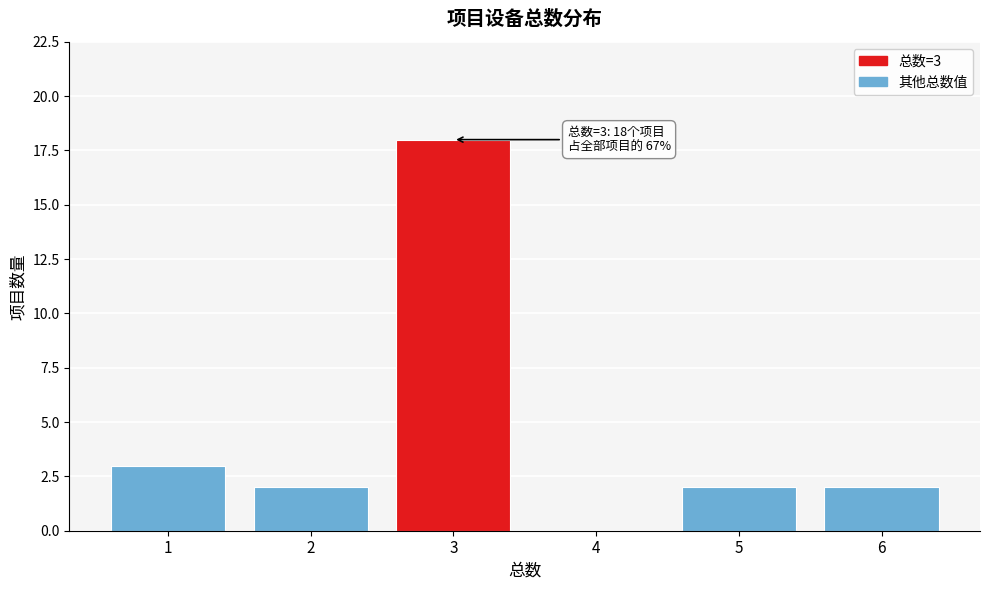

Over which range of the x-axis is the bar tallest?

2.5 to 3.5